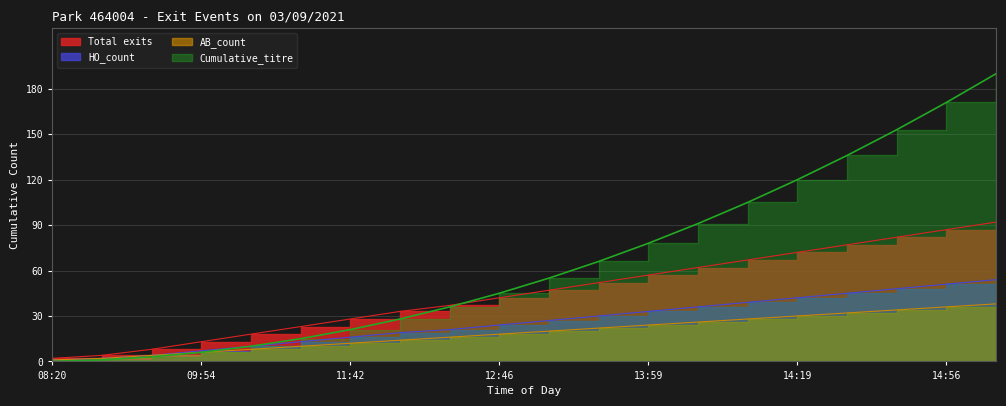

Is the value of Total_exits at 13:59 greater than the value of AB_count at 12:56?

Yes